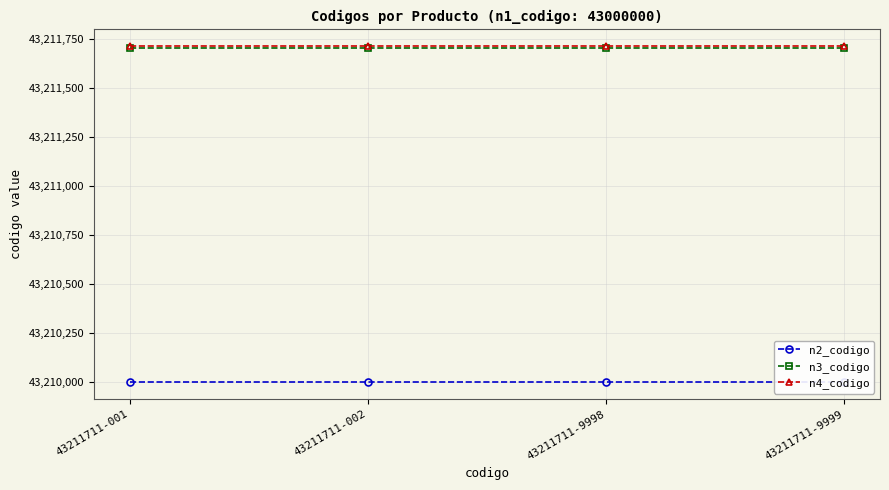

Which series has the largest range (max minus min)?

n2_codigo